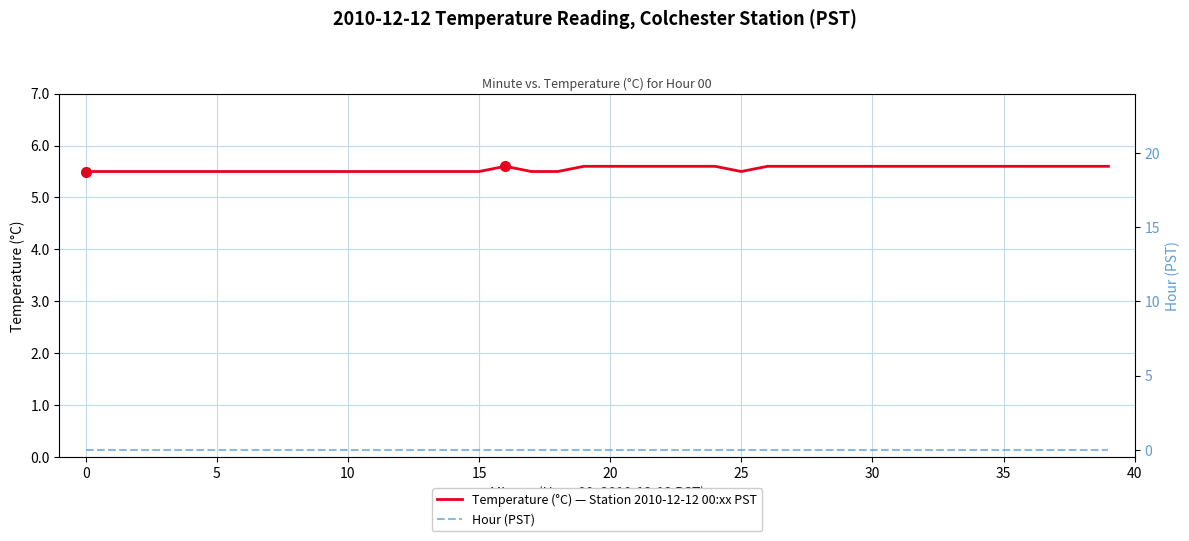

What is the average value of the Temperature (°C) — Station 2010-12-12 00:xx PST series?

5.6